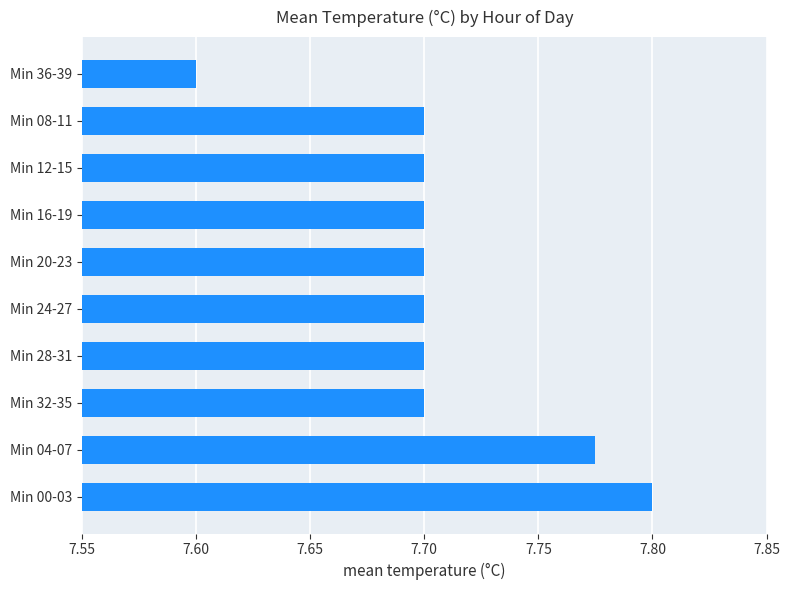

Approximately how many times larger is the value at Min 00-03 compared to Min 24-27?

1.0